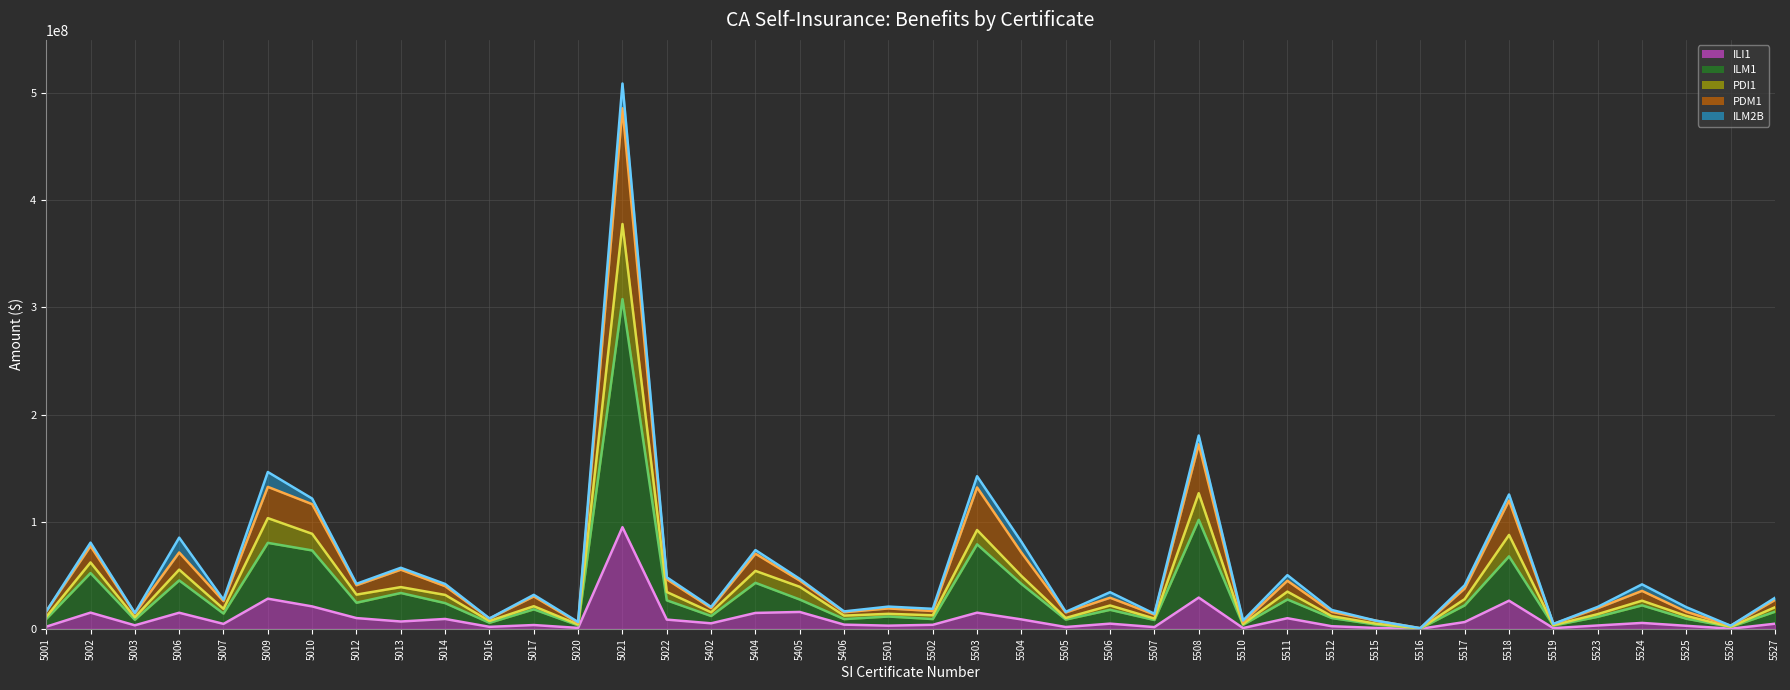

Which label corresponds to the smallest value in the chart?

5516